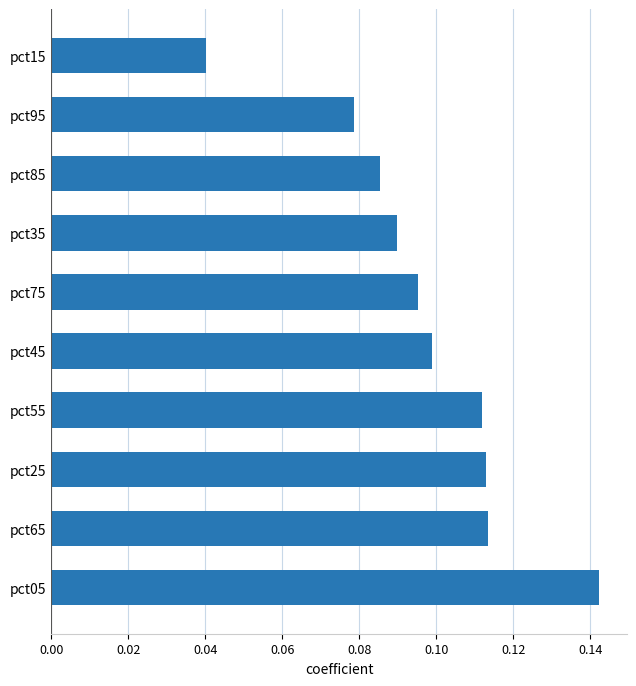

The chart shows a value of 0.1 at pct45. True or false?

True